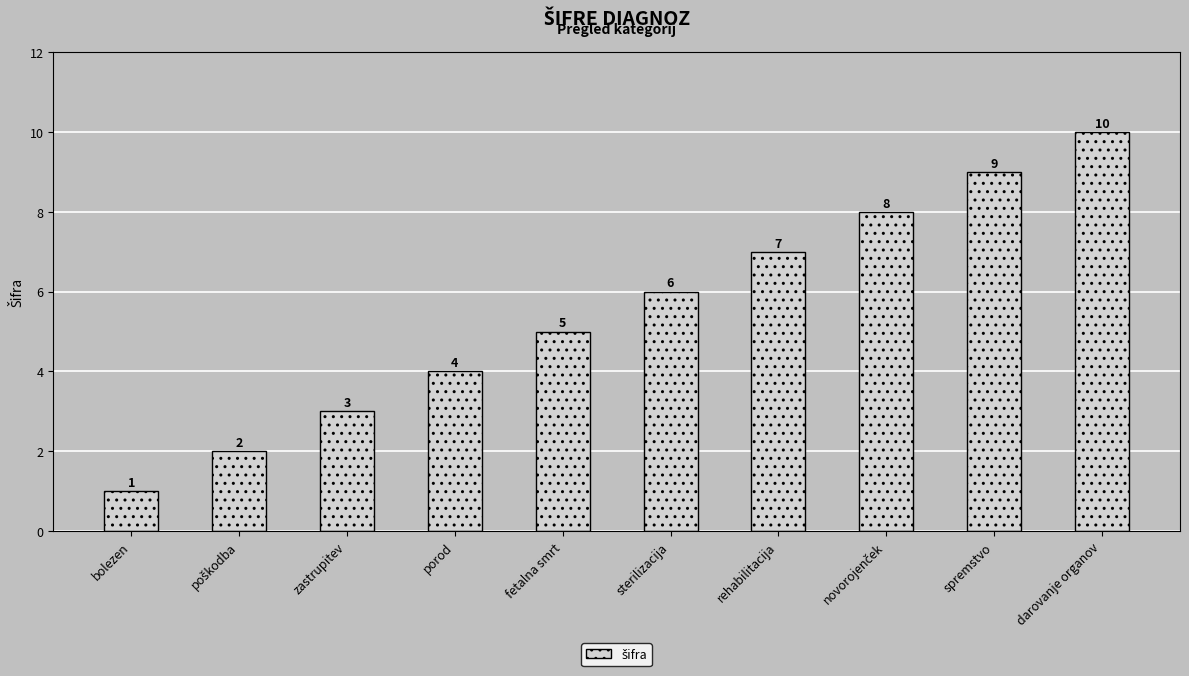

What is the value of the 4th bar from the left?

4